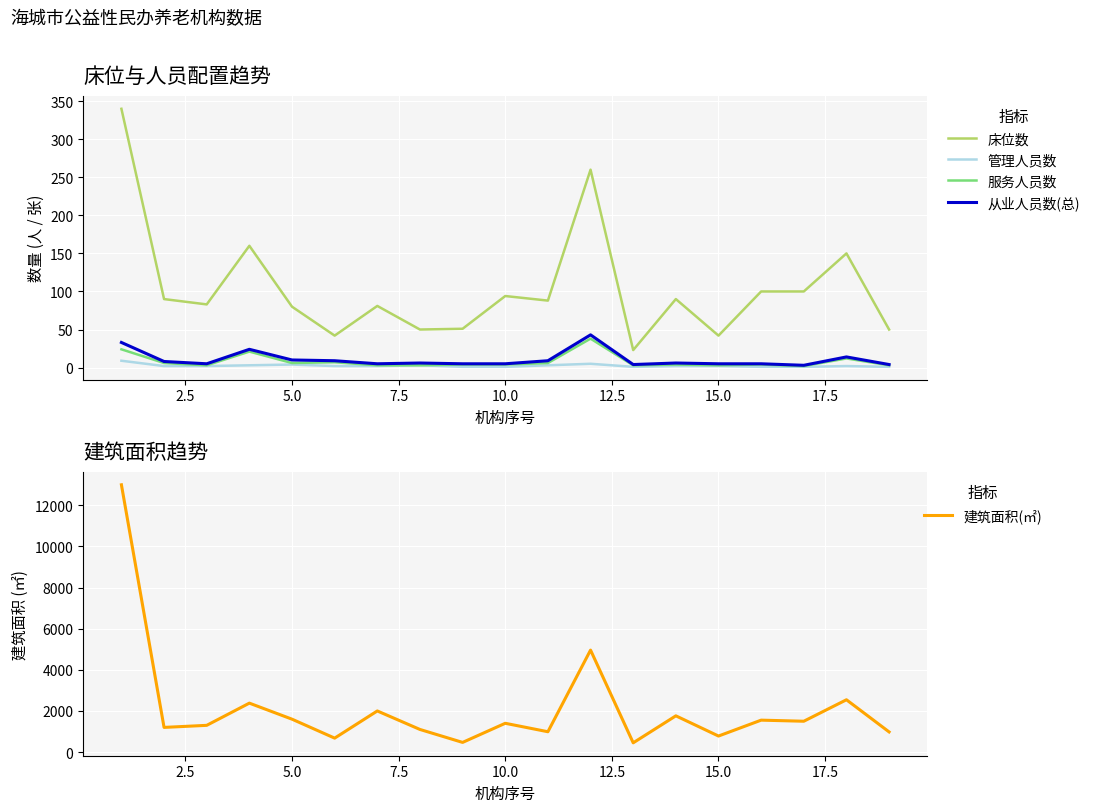

Which series has the widest spread of values?

建筑面积(㎡)